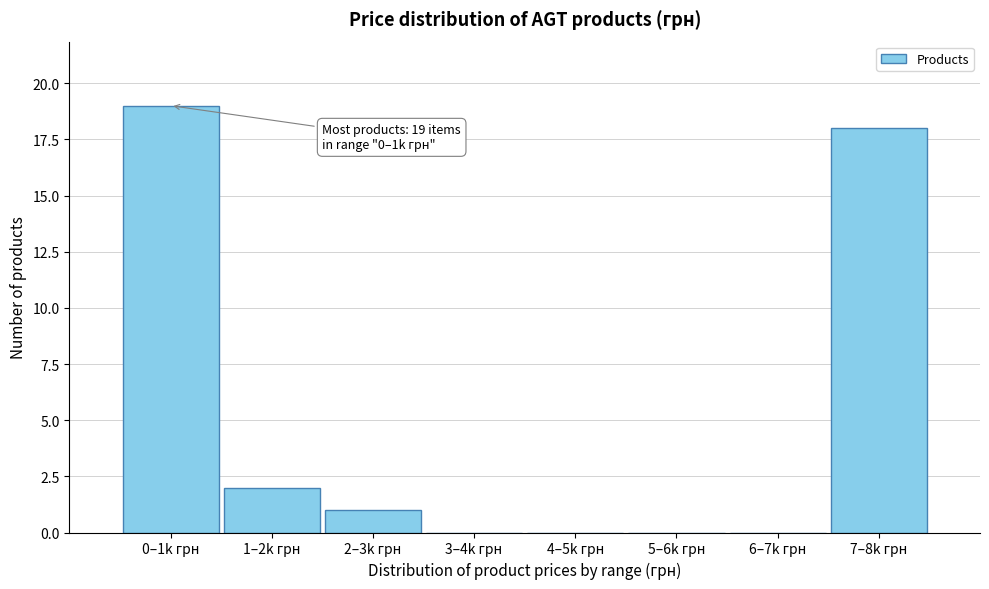

Reading left to right, list all the values displayed in this chart.

0–1k грн=19	1–2k грн=2	2–3k грн=1	3–4k грн=0	4–5k грн=0	5–6k грн=0	6–7k грн=0	7–8k грн=18